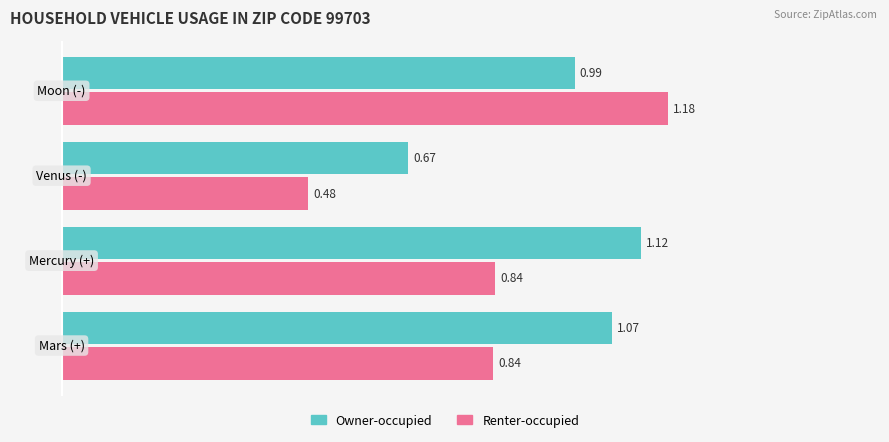

Which series has the largest range (max minus min)?

Renter-occupied